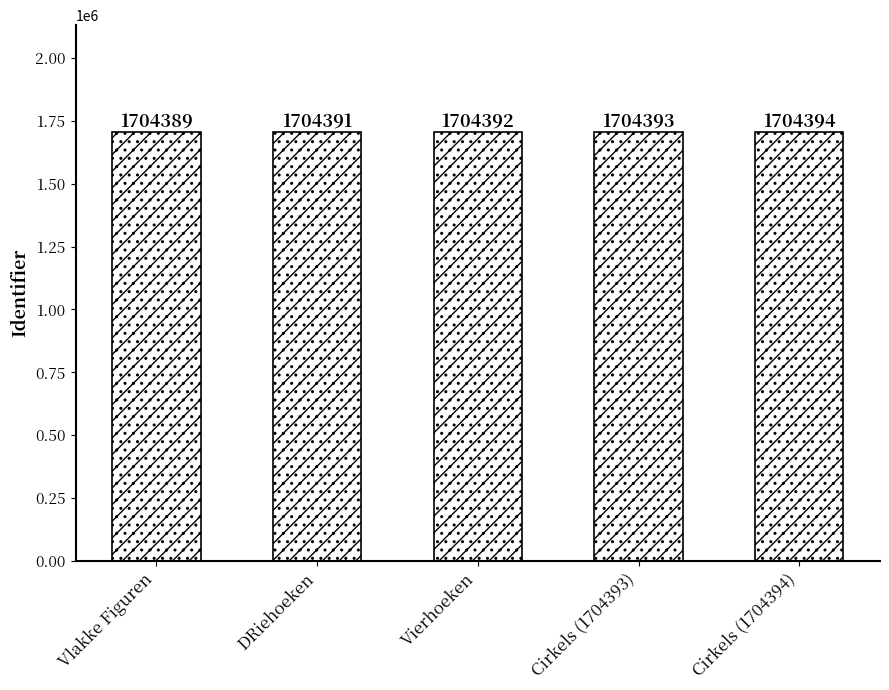

How many categories are shown in the chart?

5